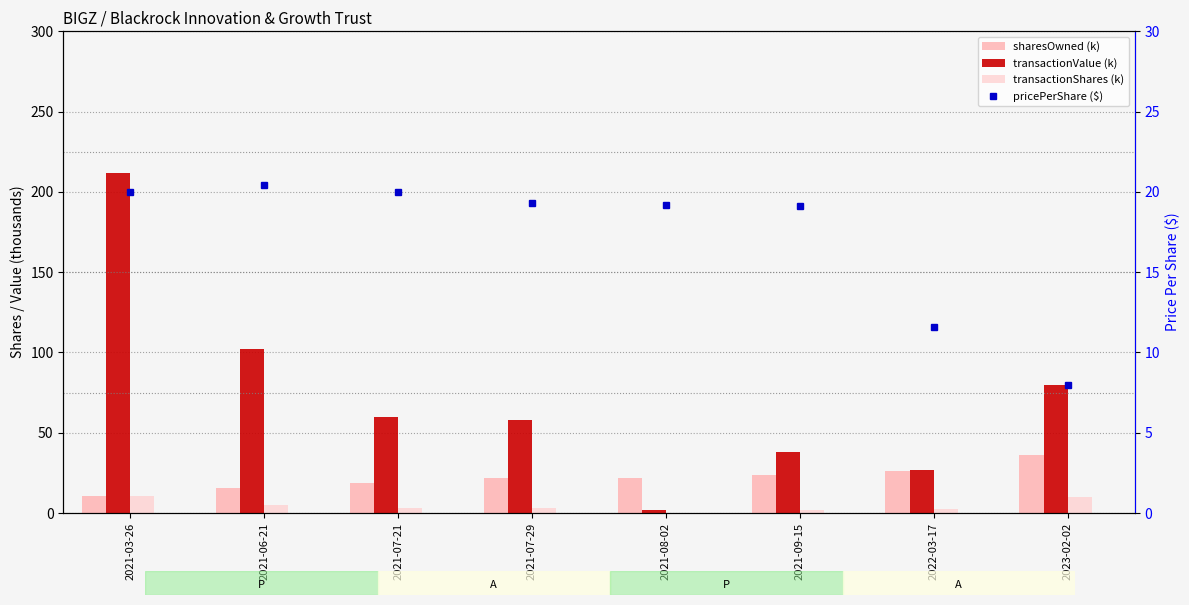

How many data points in pricePerShare ($) are less than 19?

2